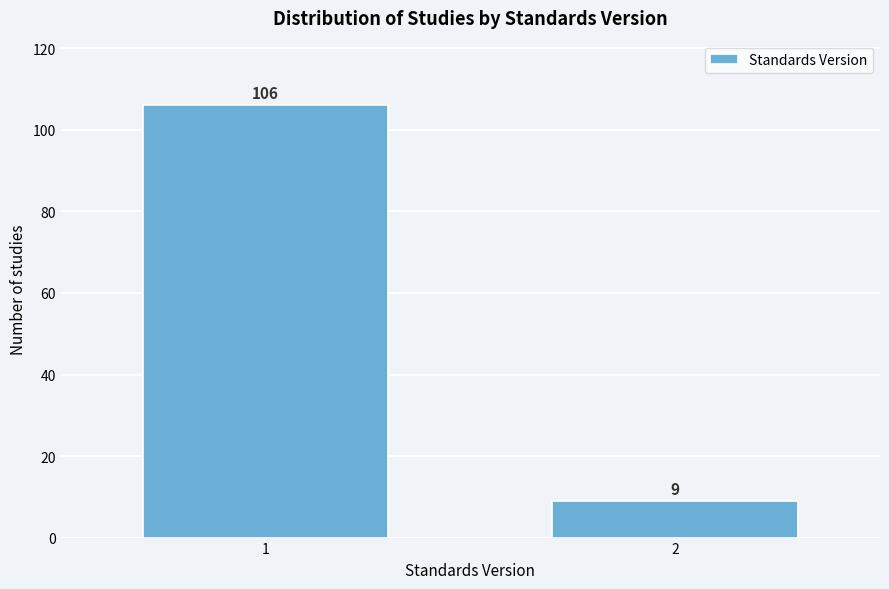

Reading left to right, list all the values displayed in this chart.

1=106	2=9